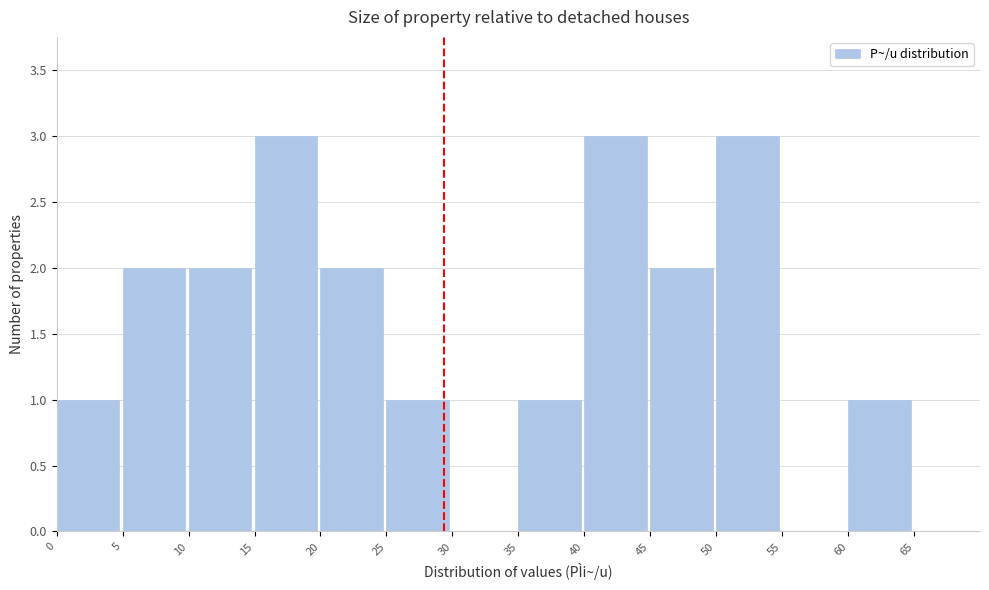

Reading left to right, transcribe this chart: for each bar, give the range it covers on the x-axis and its height. The values are not printed on the chart, so give them approximately, as read against the axis.

0 to 5: 1
5 to 10: 2
10 to 15: 2
15 to 20: 3
20 to 25: 2
25 to 30: 1
30 to 35: 0
35 to 40: 1
40 to 45: 3
45 to 50: 2
50 to 55: 3
55 to 60: 0
60 to 65: 1